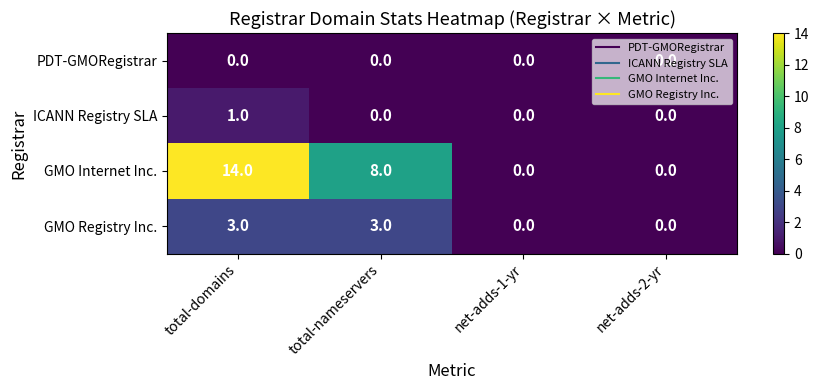

At which category does the chart reach its peak across all series?

total-domains